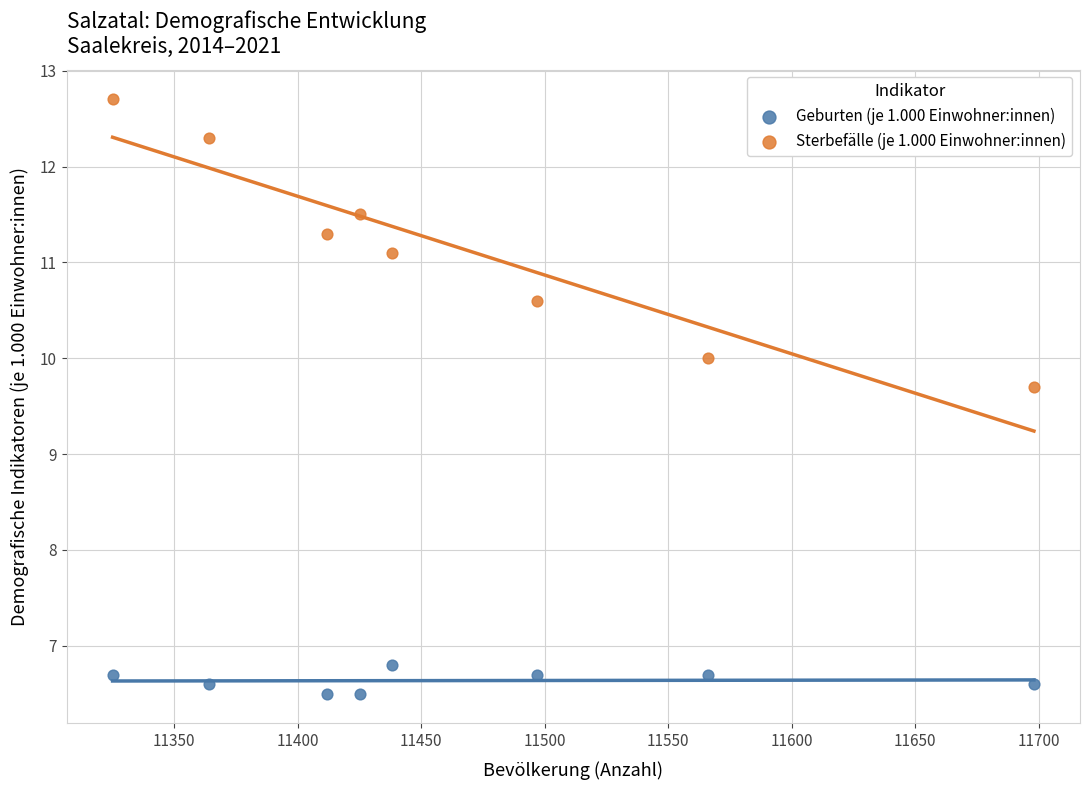

Across all data points, what is the range of Y values (max minus min)?

6.2